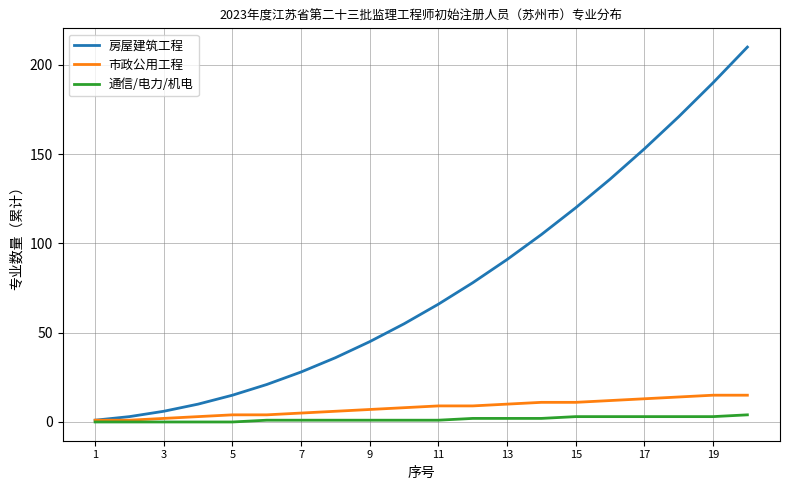

Rank the series by their maximum value, from lowest to highest.

通信/电力/机电, 市政公用工程, 房屋建筑工程